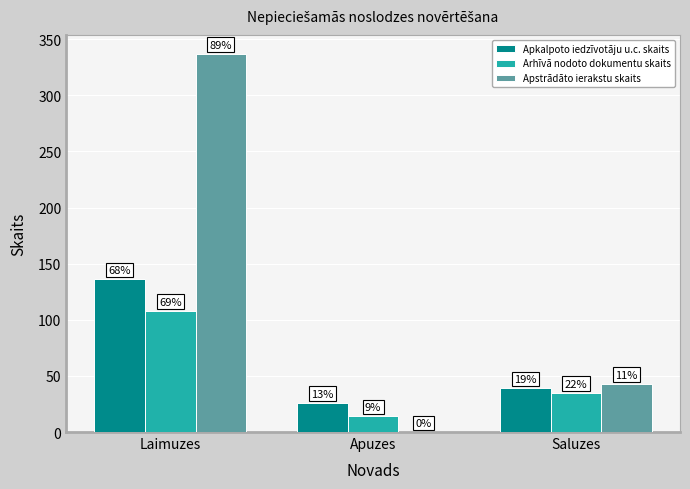

Reading right to left, list all the values displayed in this chart.

Apkalpoto iedzīvotāju u.c. skaits: Saluzes=39	Apuzes=26	Laimuzes=136
Arhīvā nodoto dokumentu skaits: Saluzes=35	Apuzes=14	Laimuzes=108
Apstrādāto ierakstu skaits: Saluzes=43	Apuzes=0	Laimuzes=337